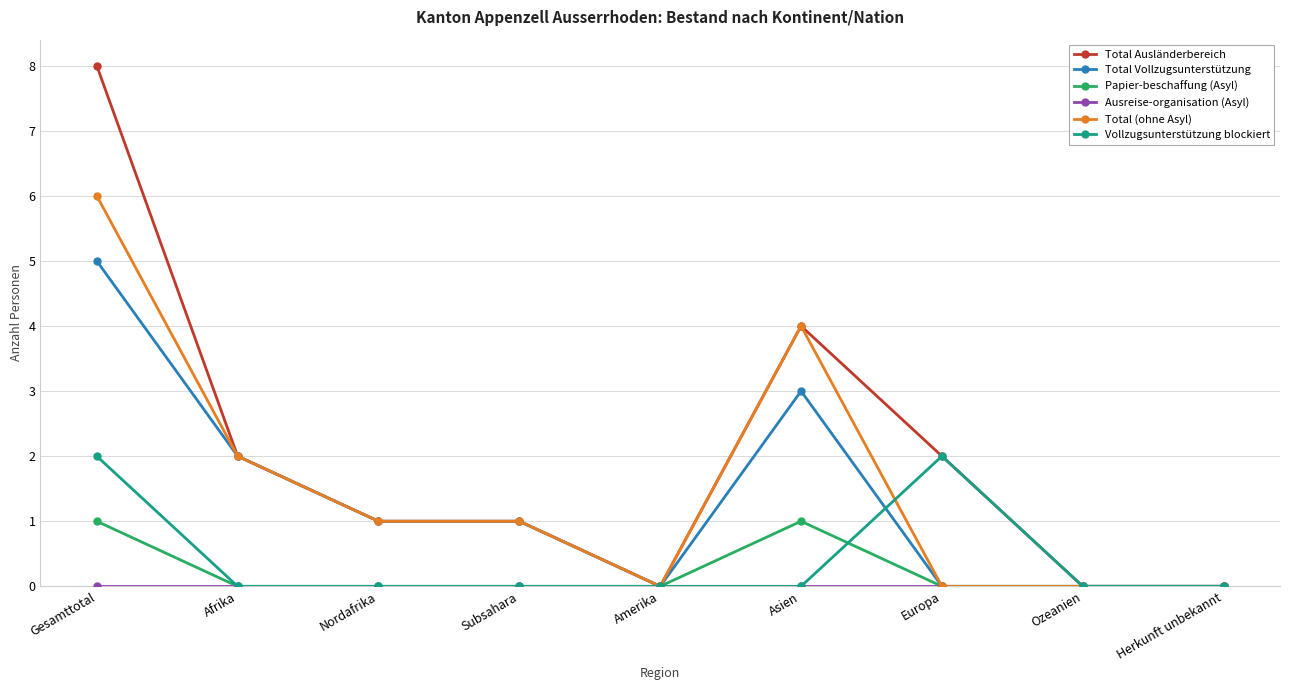

Which series has the largest total across all categories?

Total Ausländerbereich